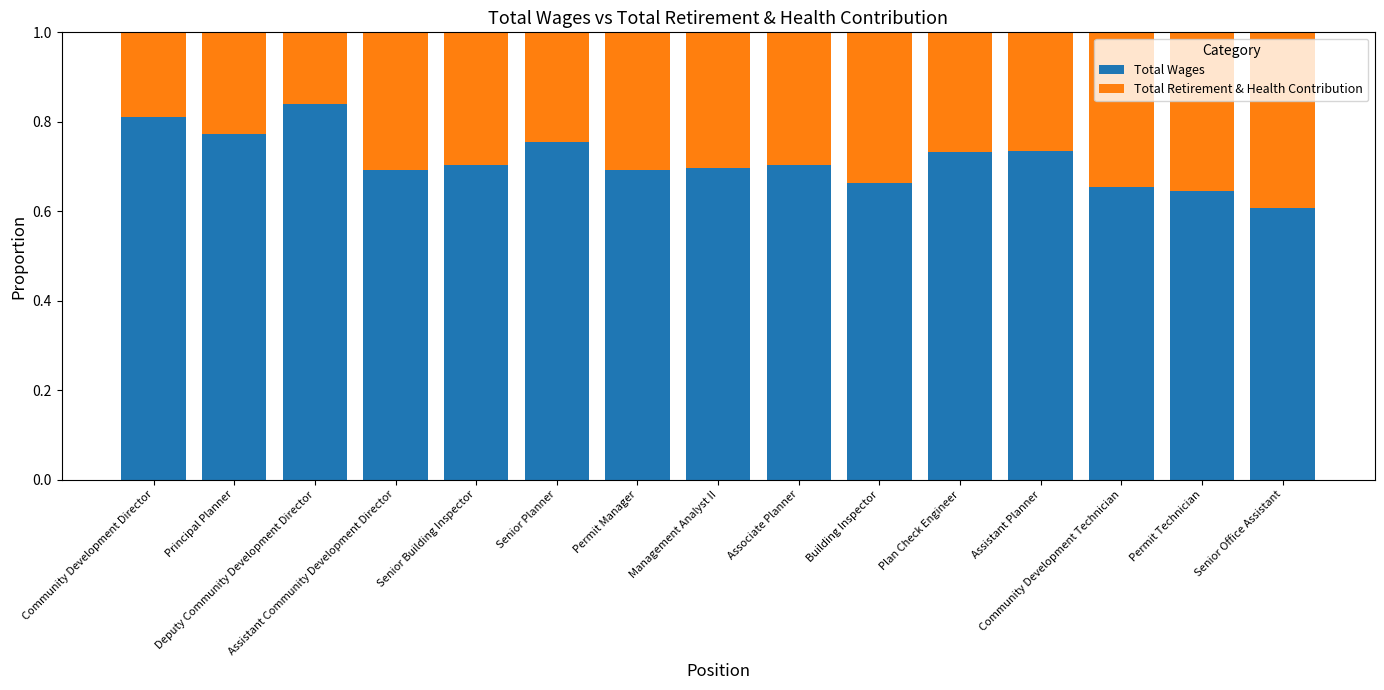

How many Total Wages values are between 0 and 1?

15